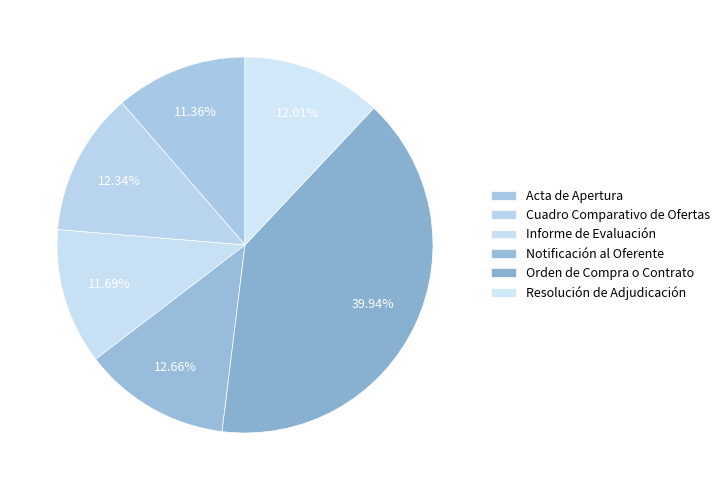

Does Acta de Apertura represent more than half of the total?

No